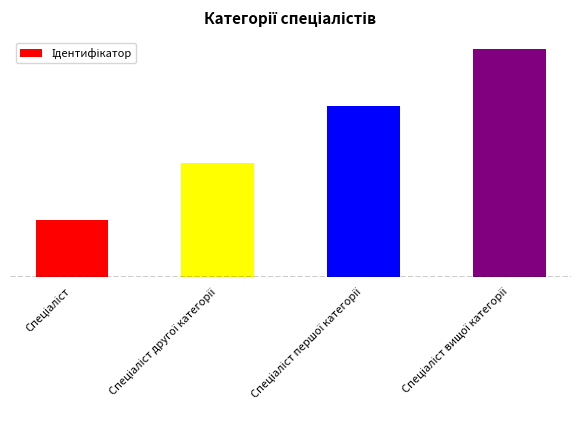

What position from the right is Спеціаліст першої категорії?

2